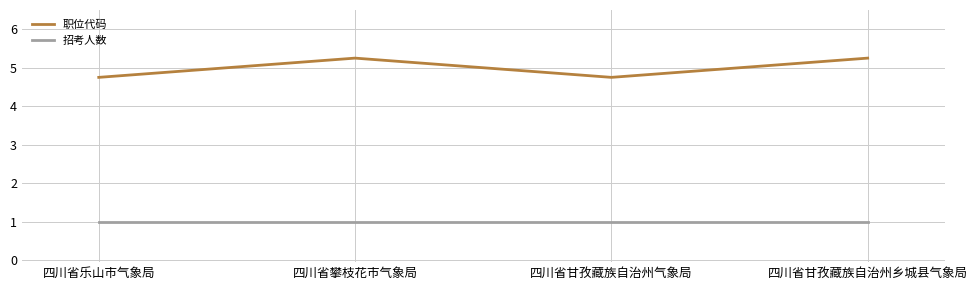

What value does the 招考人数 series have at 四川省甘孜藏族自治州乡城县气象局?

1.0